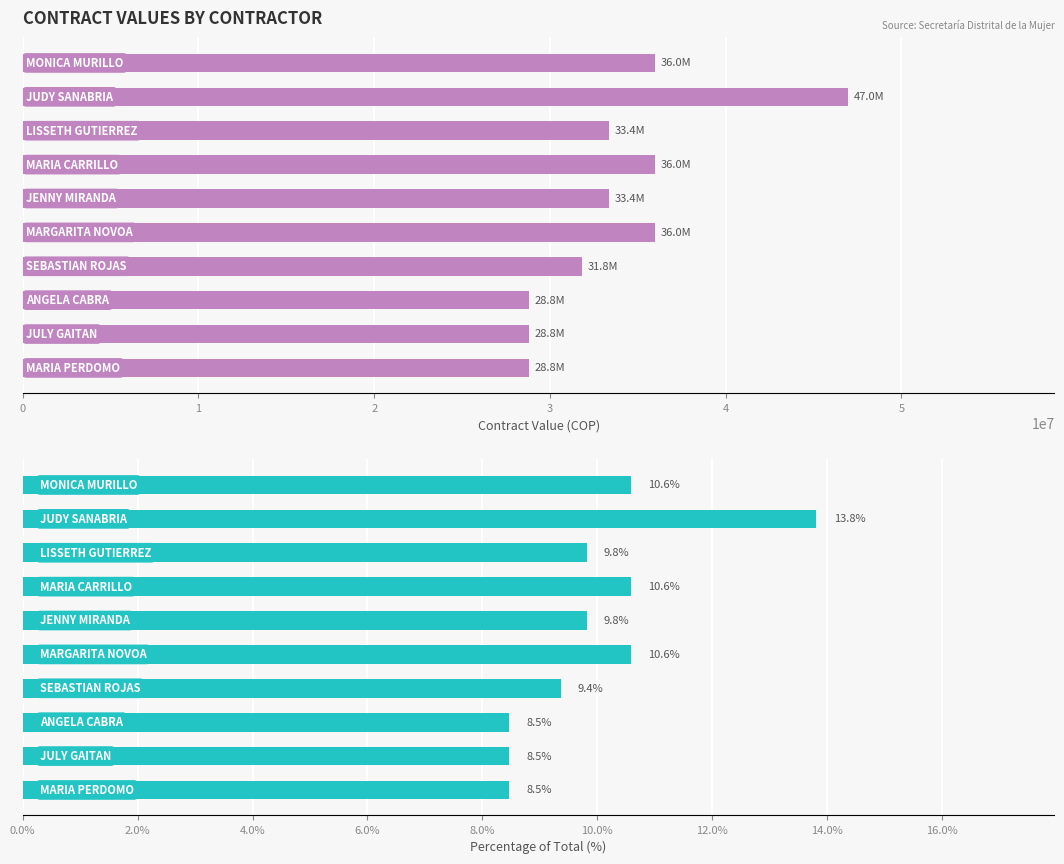

Reading left to right, transcribe all the data shown in this chart.

Contract Value: 0=36000000.0	1=46968000.0	2=33372000.0	3=36000000.0	4=33372000.0	5=36000000.0	6=31827000.0	7=28800000.0	8=28800000.0	9=28800000.0
Contract Value %: 0=10.6	1=13.8	2=9.8	3=10.6	4=9.8	5=10.6	6=9.4	7=8.5	8=8.5	9=8.5